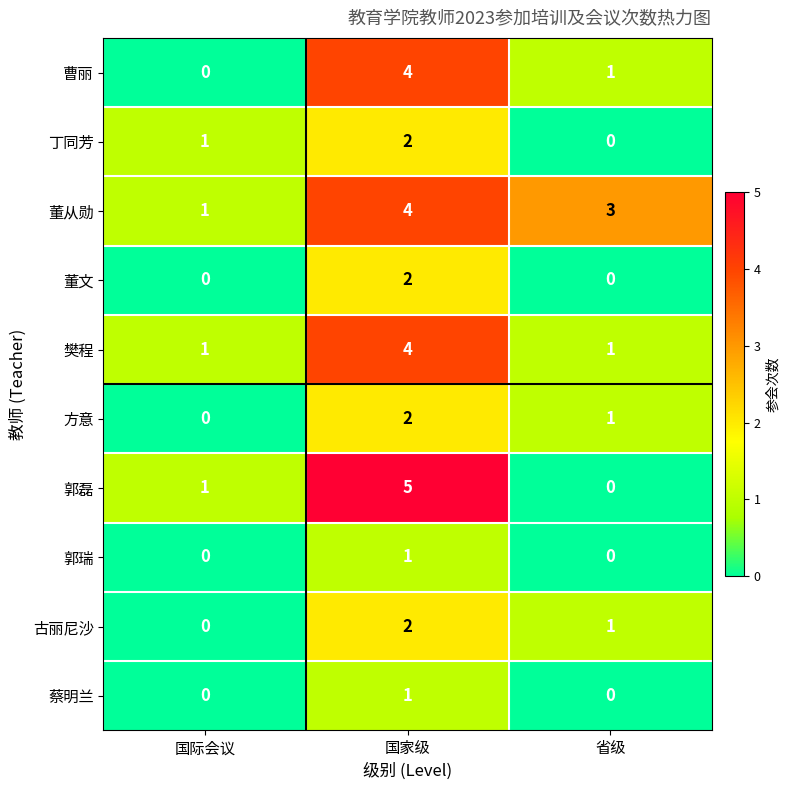

Which series has the largest range (max minus min)?

郭磊